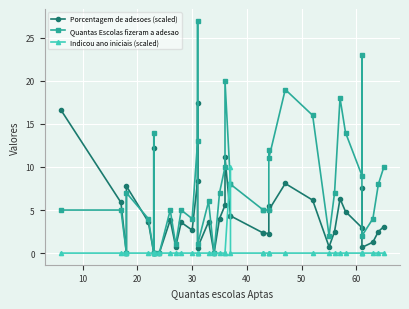

What are all the series names shown in the legend?

Porcentagem de adesoes (scaled), Quantas Escolas fizeram a adesao, Indicou ano iniciais (scaled)